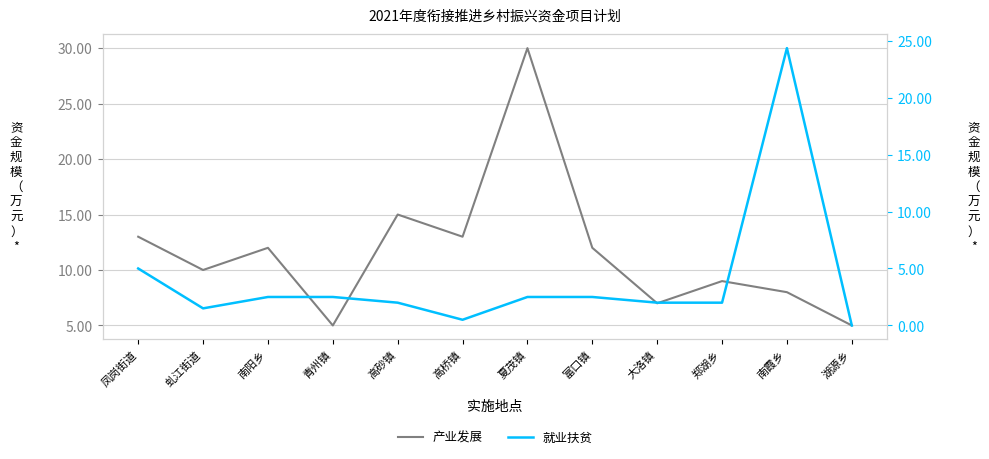

What are all the series names shown in the legend?

产业发展, 就业扶贫